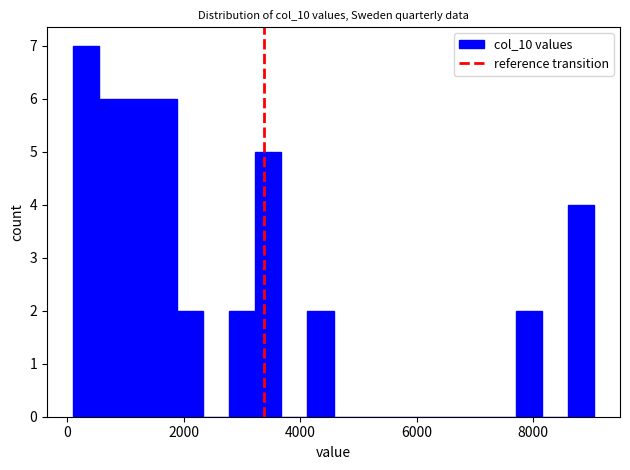

Read against the x-axis, roughly where is the centre of the tallest bar?

400